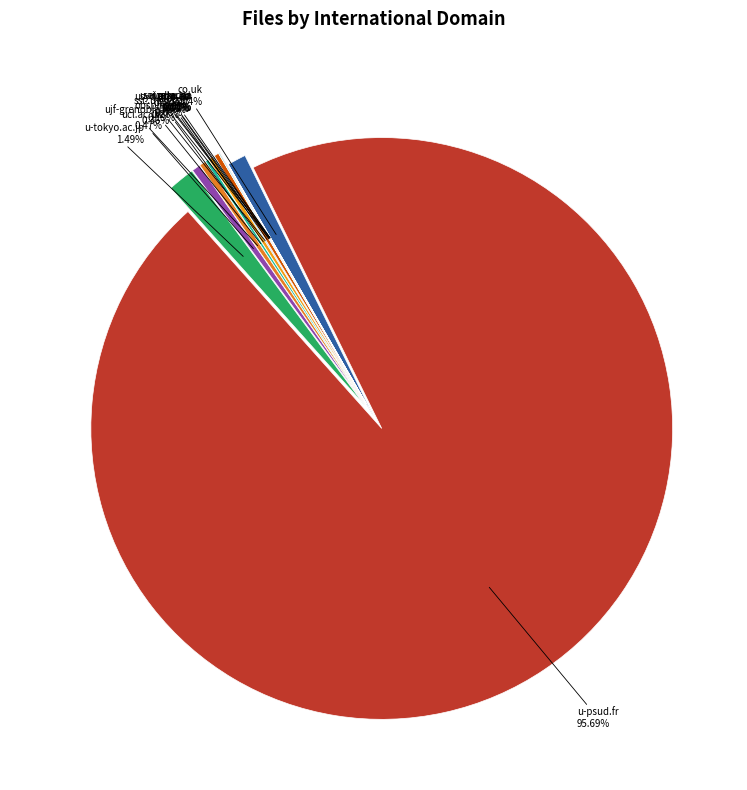

How many segments does this pie chart have?

15